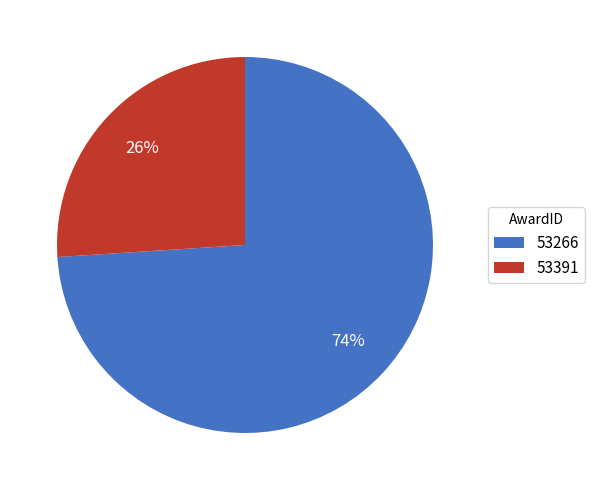

Which slice is the largest?

53266